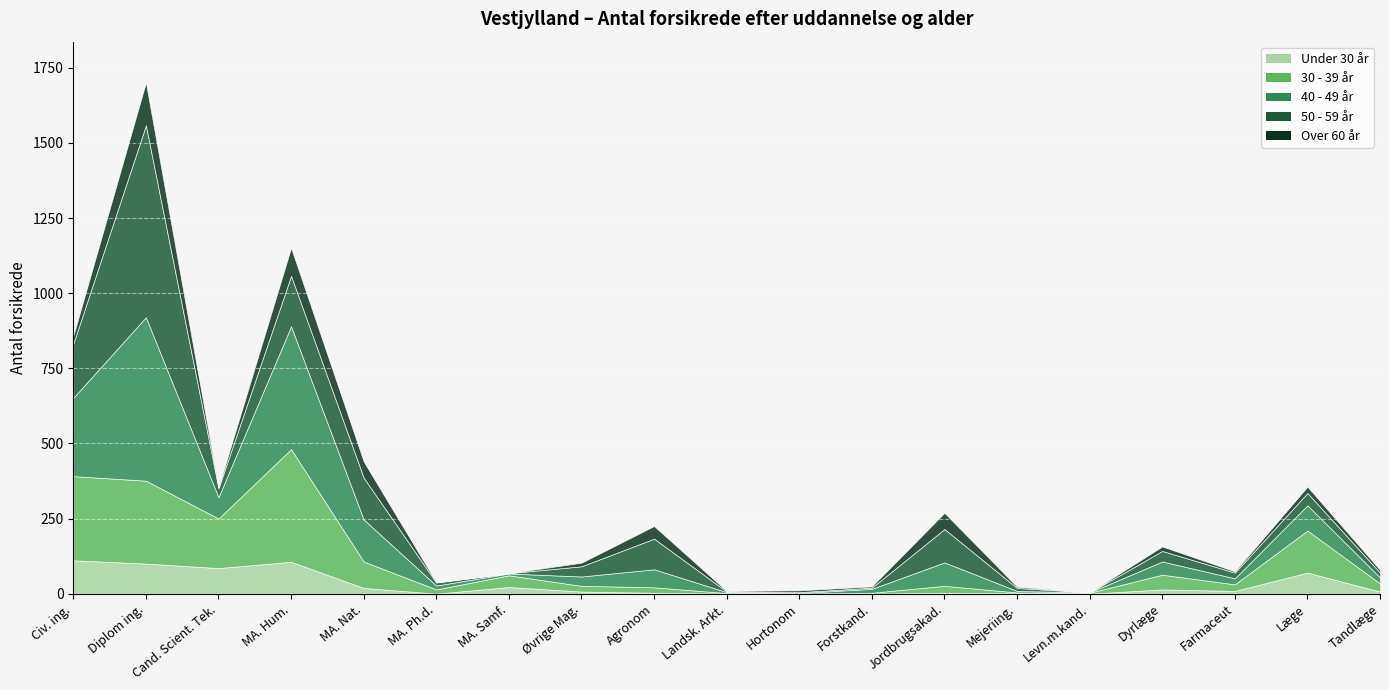

Which series has the widest spread of values?

50 - 59 år